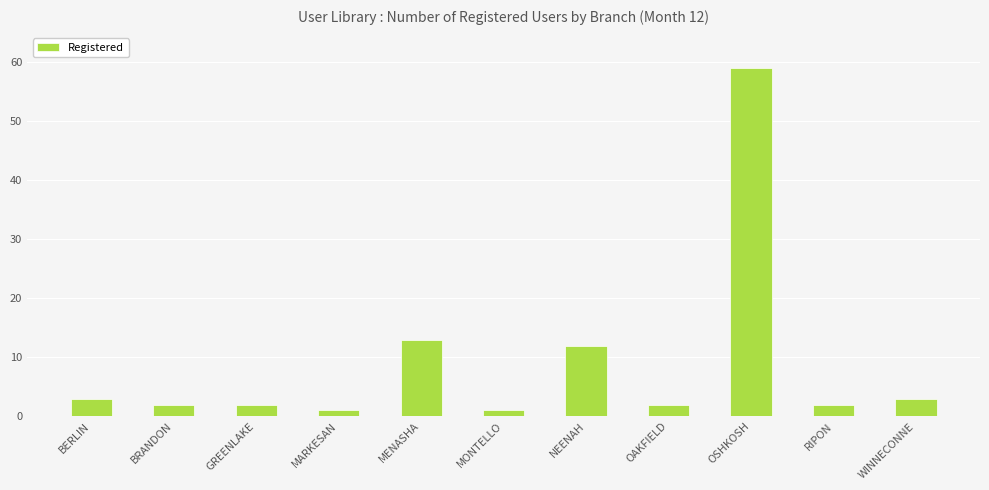

Read the value at BERLIN.

3